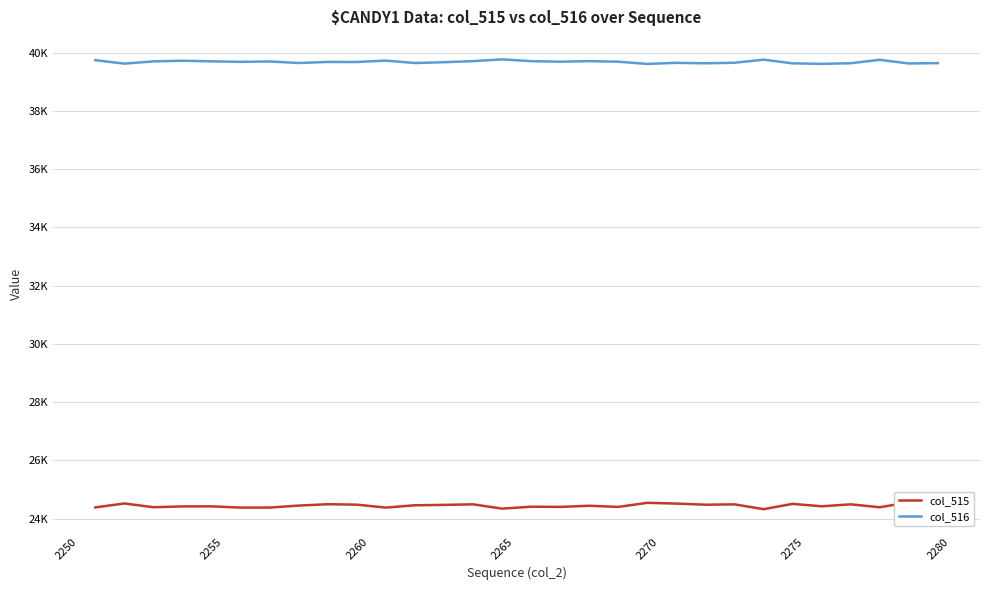

Rank the series by their average value, from highest to lowest.

col_516, col_515